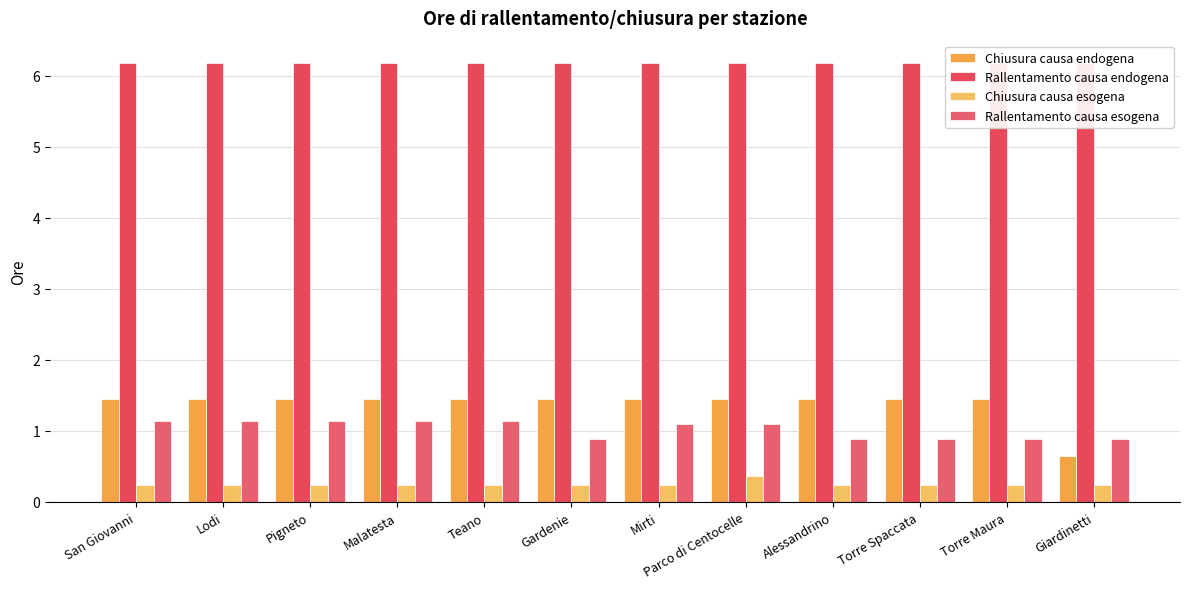

At which label does Chiusura causa endogena reach its minimum?

Giardinetti